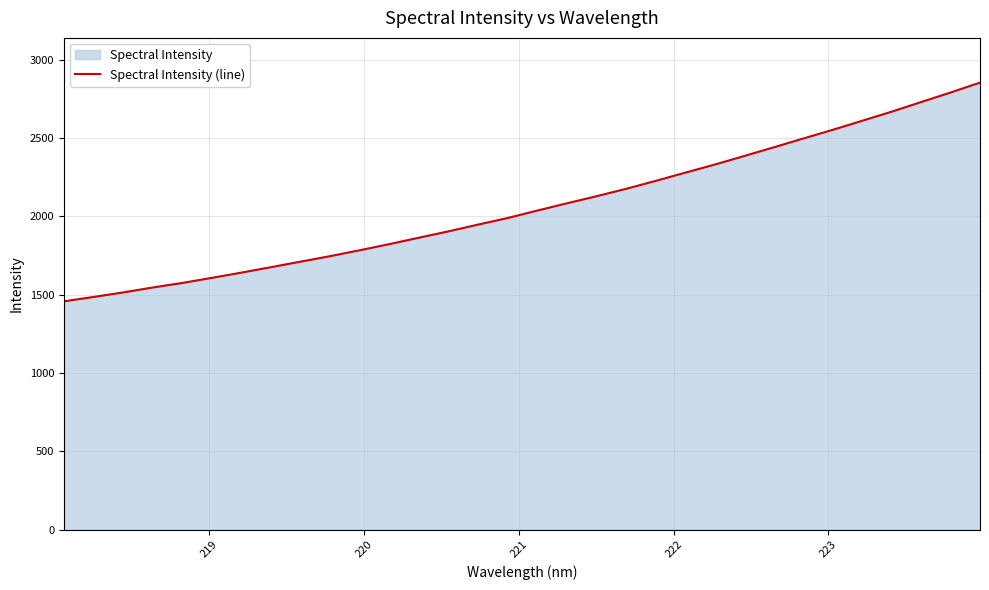

What is the difference between the maximum and minimum values?

1396.6